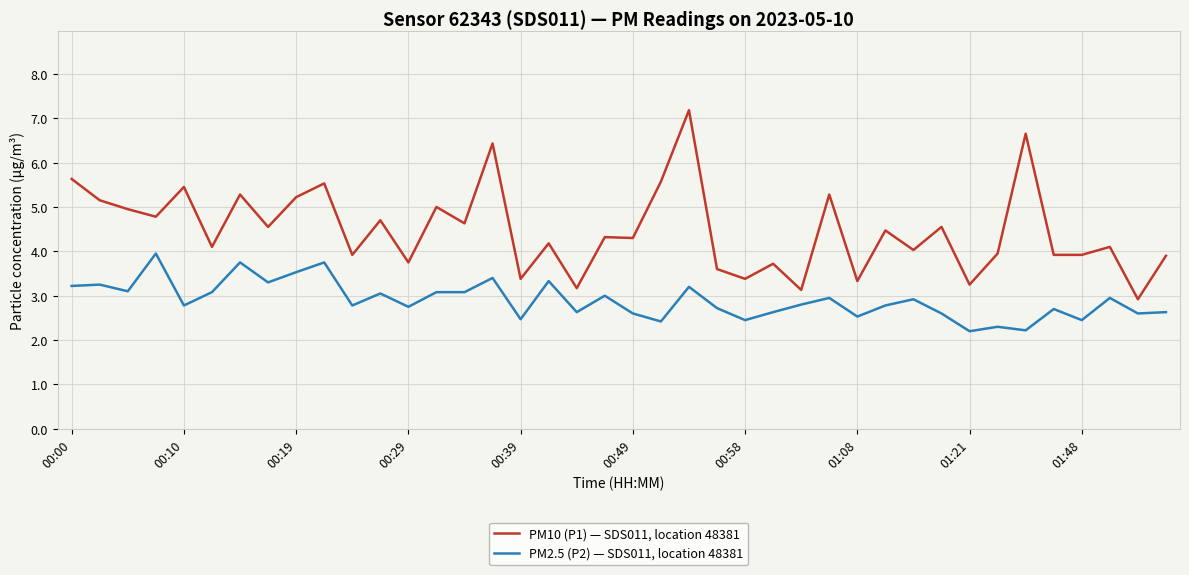

Which series has the largest total across all categories?

PM10 (P1) — SDS011, location 48381